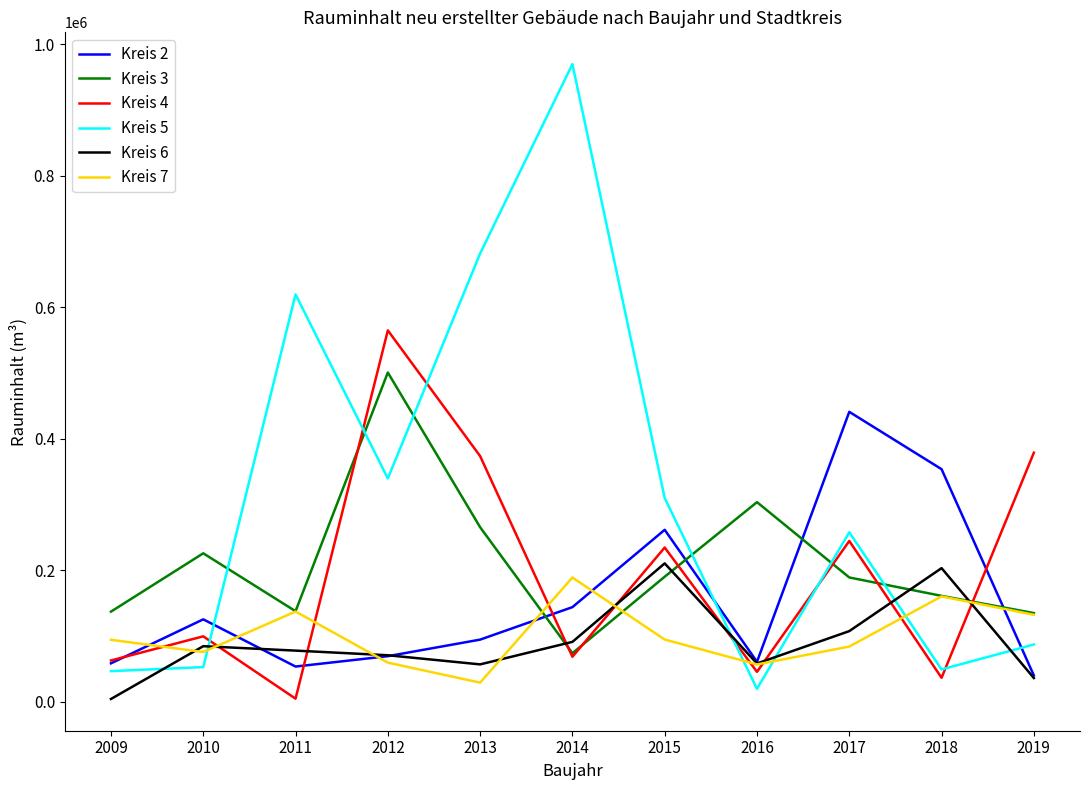

Which series has the largest total across all categories?

Kreis 5